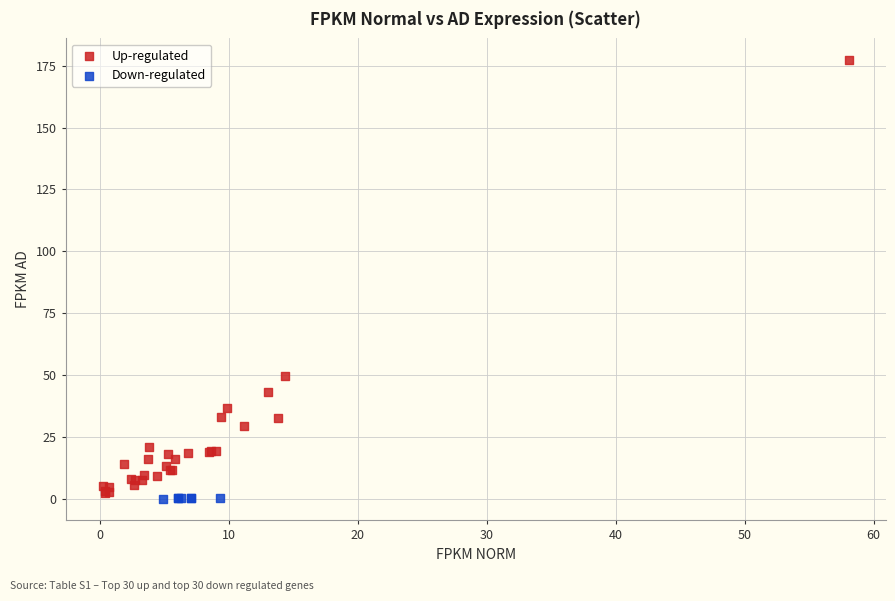

Which series reaches the maximum Y coordinate?

Up-regulated